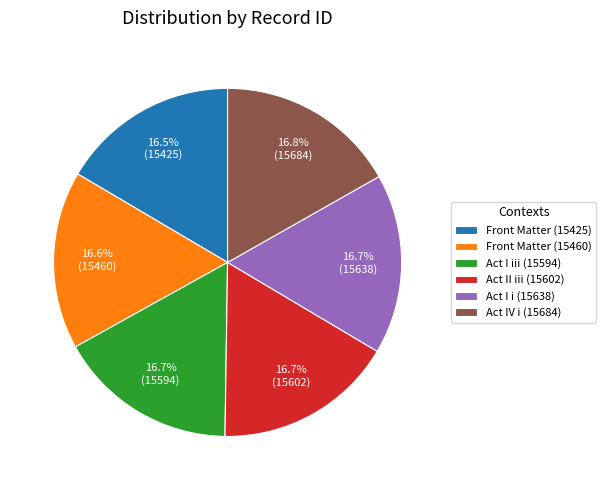

What portion of the pie excludes Act I i (15638)?

83.3%